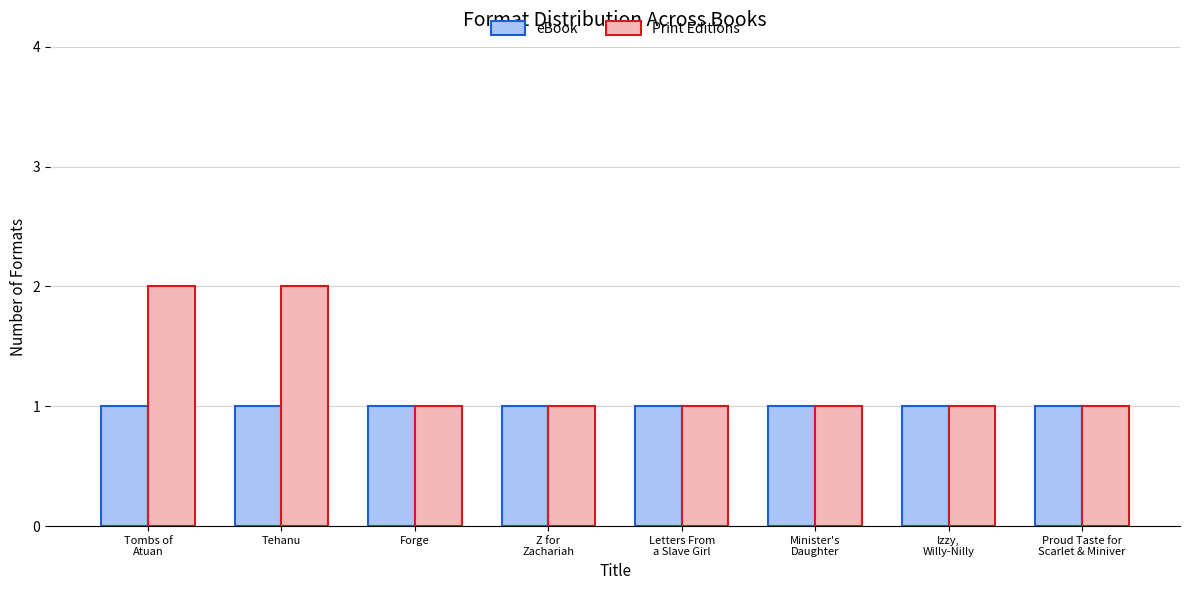

Rank the series by their maximum value, from lowest to highest.

eBook, Print Editions